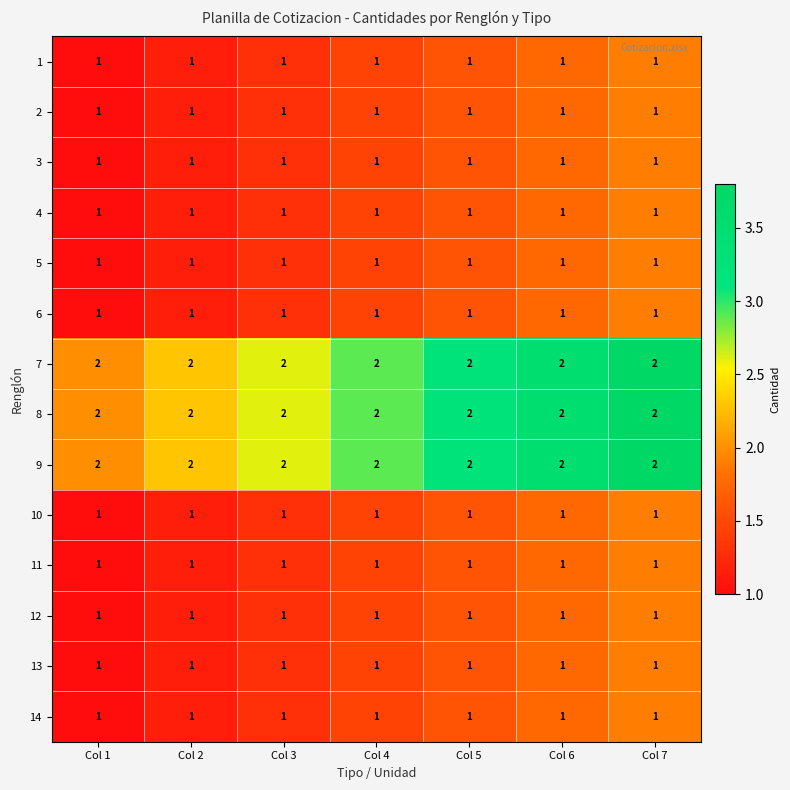

What is the sum of all 11 values?

7